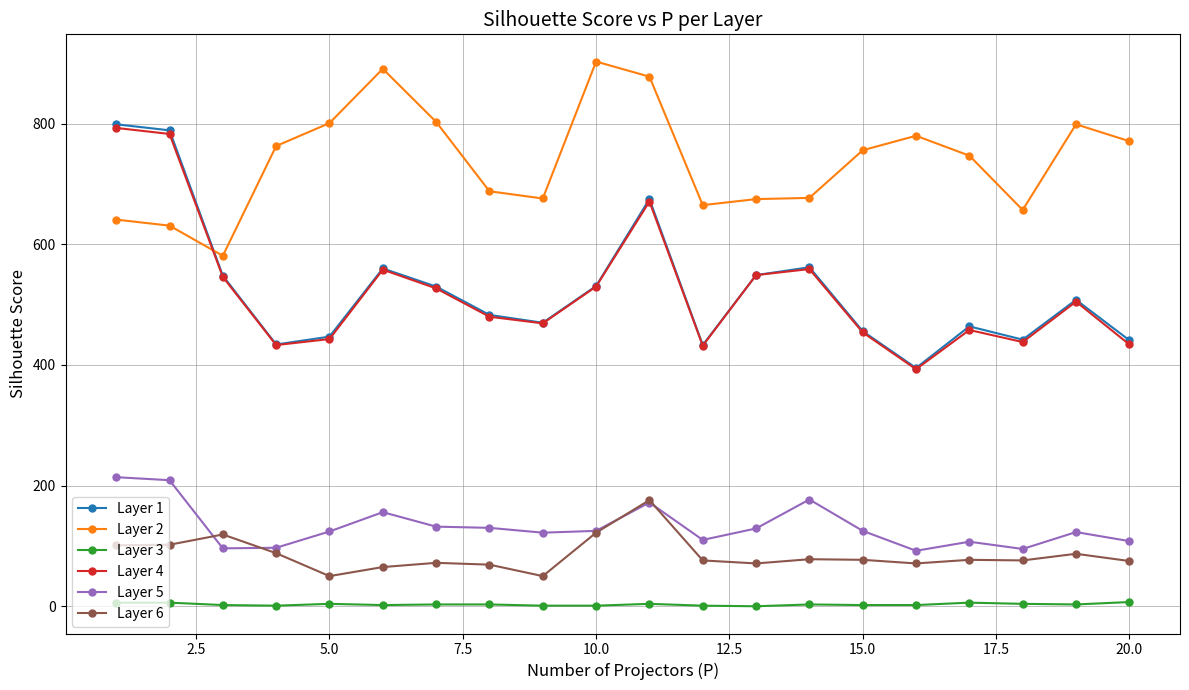

At how many categories does at least one series exceed 830?

3